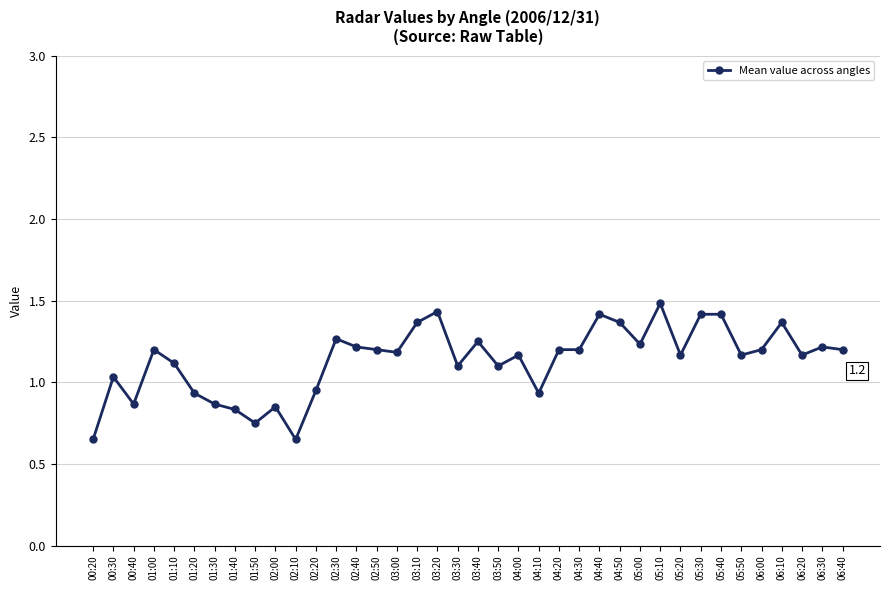

Where is the first local minimum?

00:40